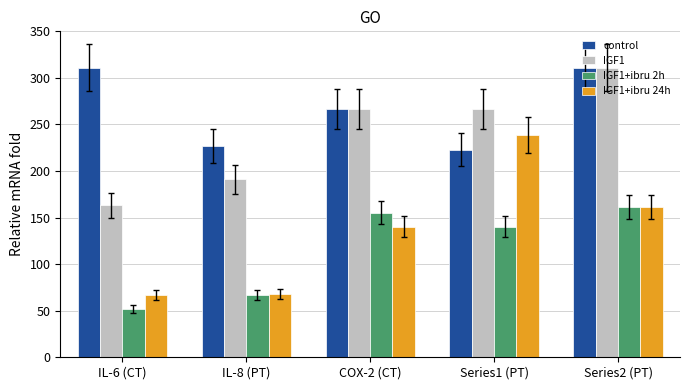

What is the label of the 3rd bar from the right?

COX-2 (CT)